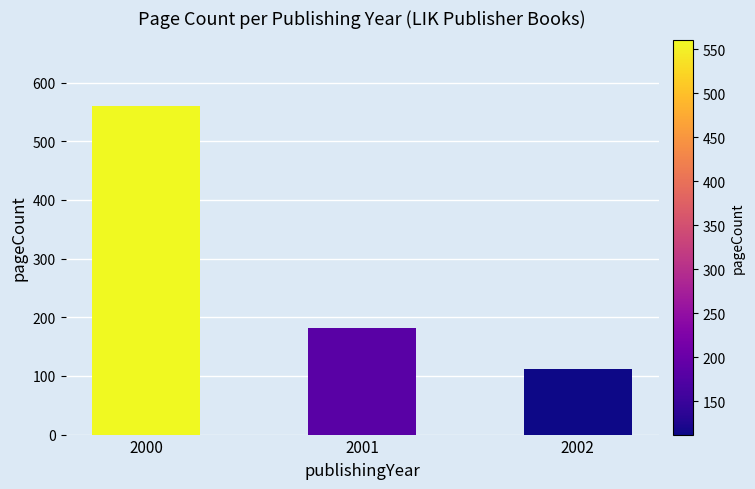

How many categories are shown in the chart?

3